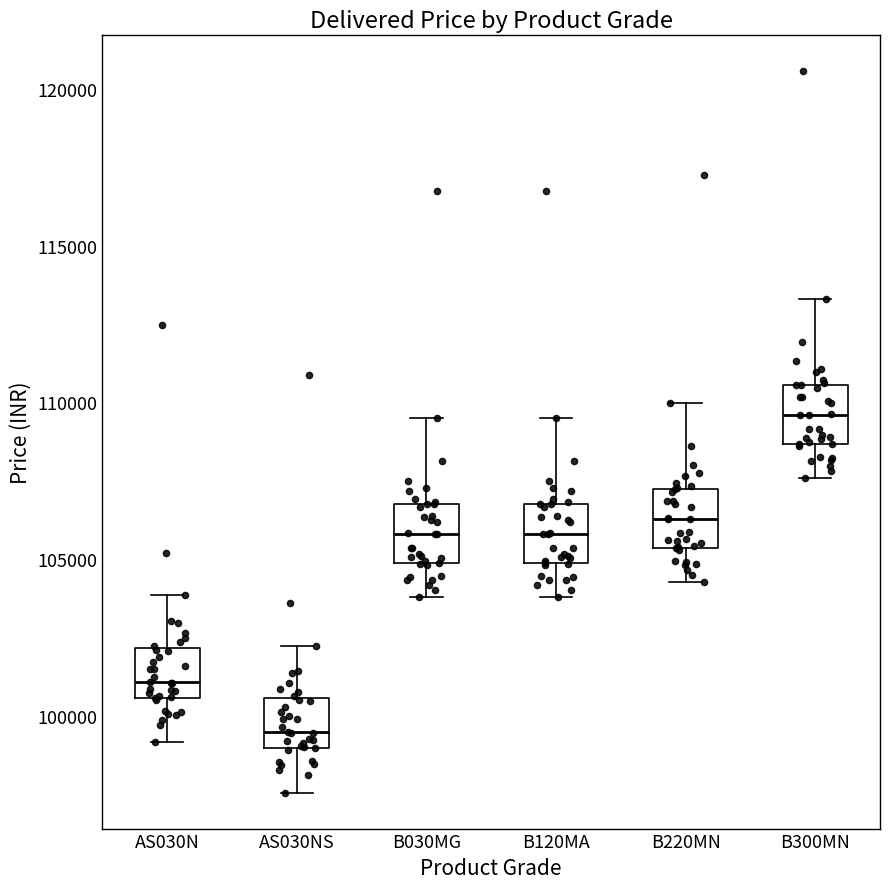

Which box's median line is the highest?

B300MN